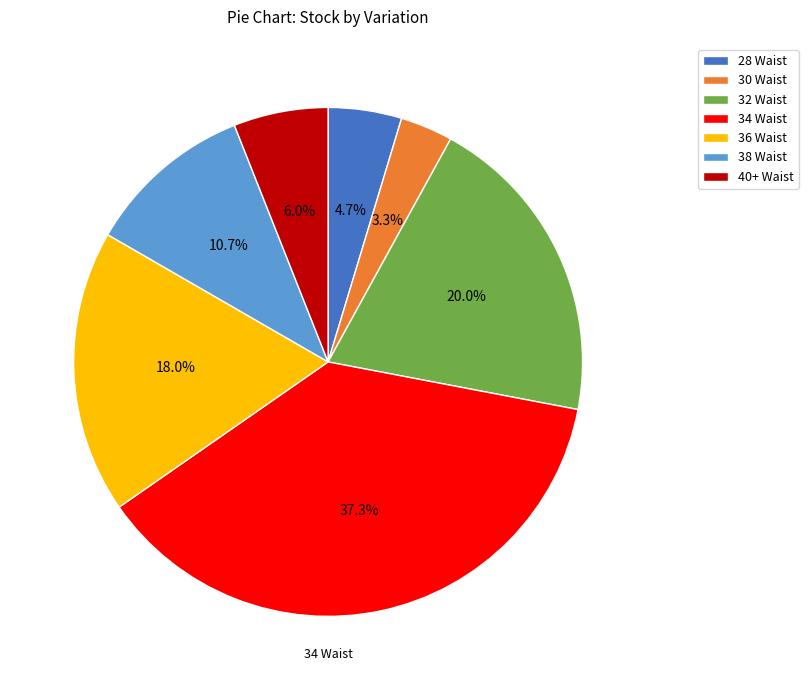

Which has a higher value, 30 Waist or 28 Waist?

28 Waist